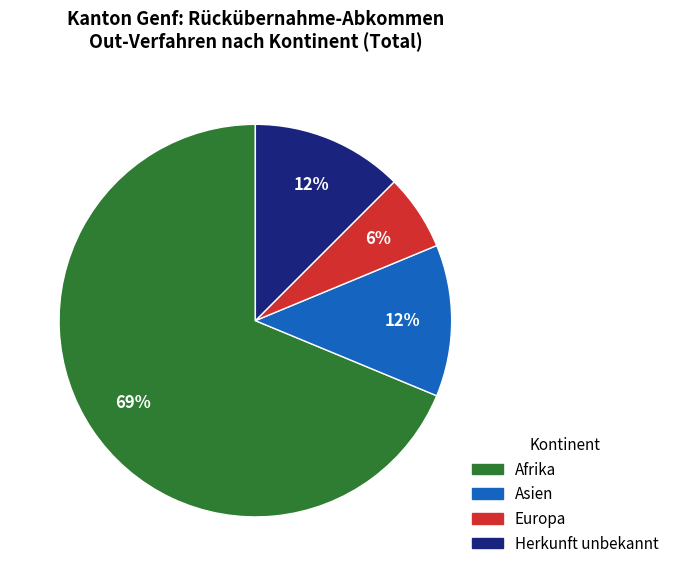

To the nearest percent, what is the average slice percentage?

25%